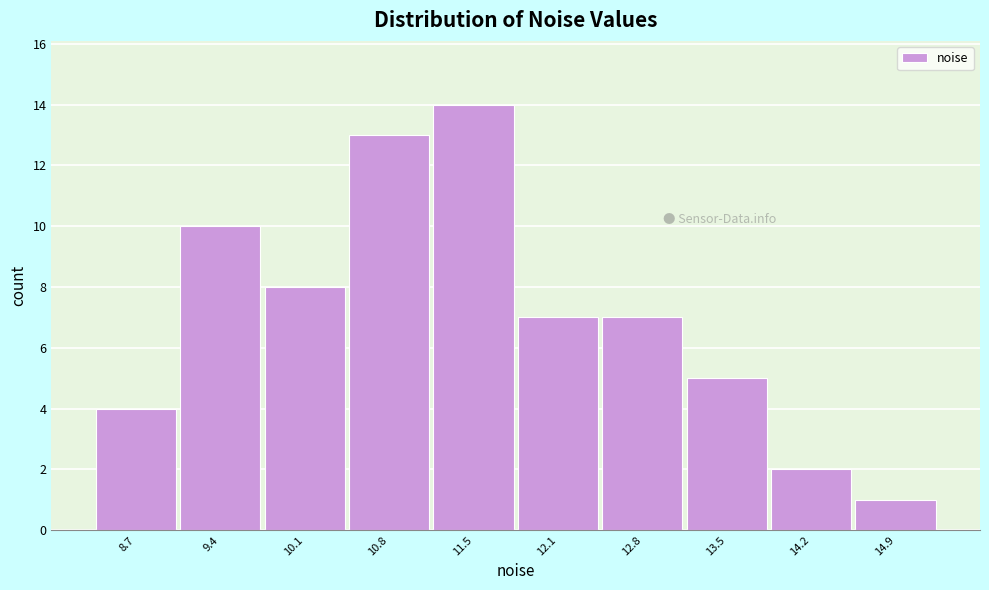

Reading left to right, list all the values displayed in this chart.

8.7=4	9.4=10	10.1=8	10.8=13	11.5=14	12.1=7	12.8=7	13.5=5	14.2=2	14.9=1